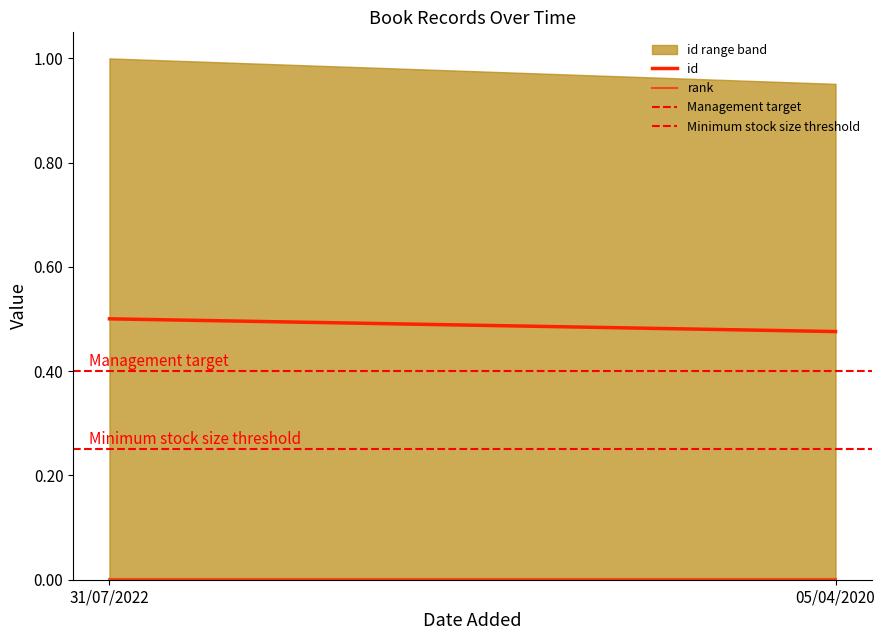

The id series shows 0.5 at 05/04/2020. True or false?

True